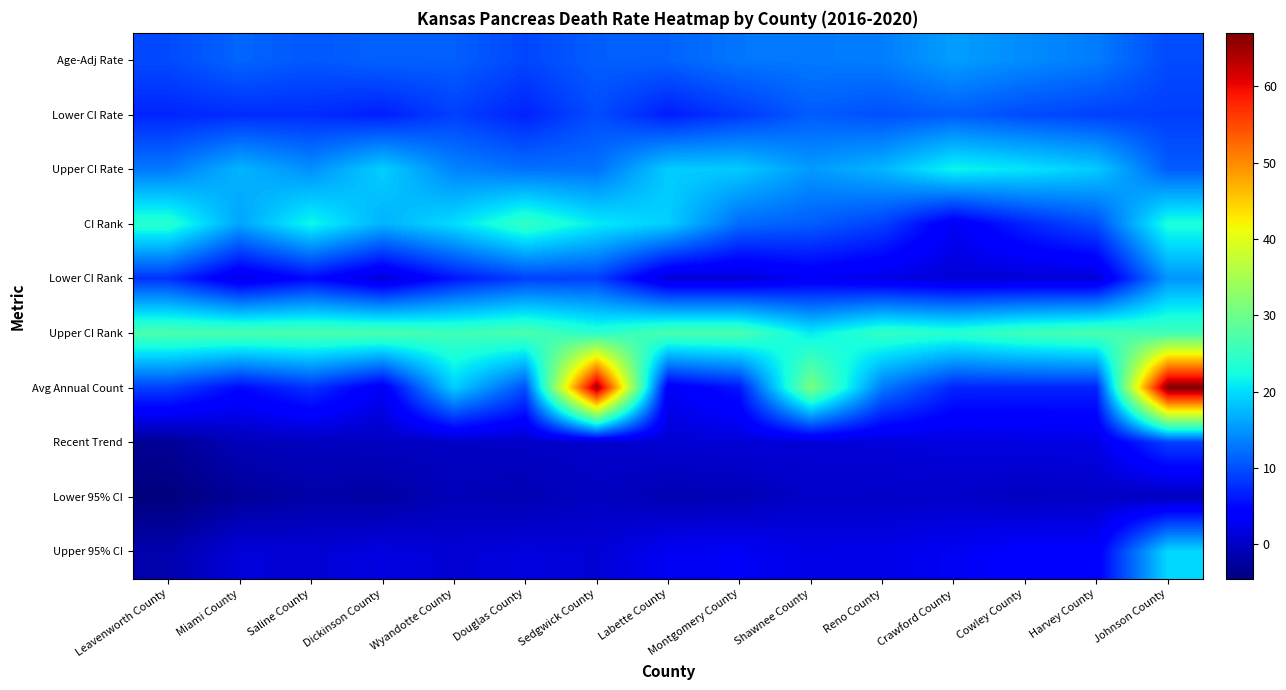

Rank the series at Crawford County from highest to lowest value.

Upper CI Rank, Upper CI Rate, Age-Adj Rate, Lower CI Rate, Avg Annual Count, CI Rank, Upper 95% CI, Recent Trend, Lower CI Rank, Lower 95% CI